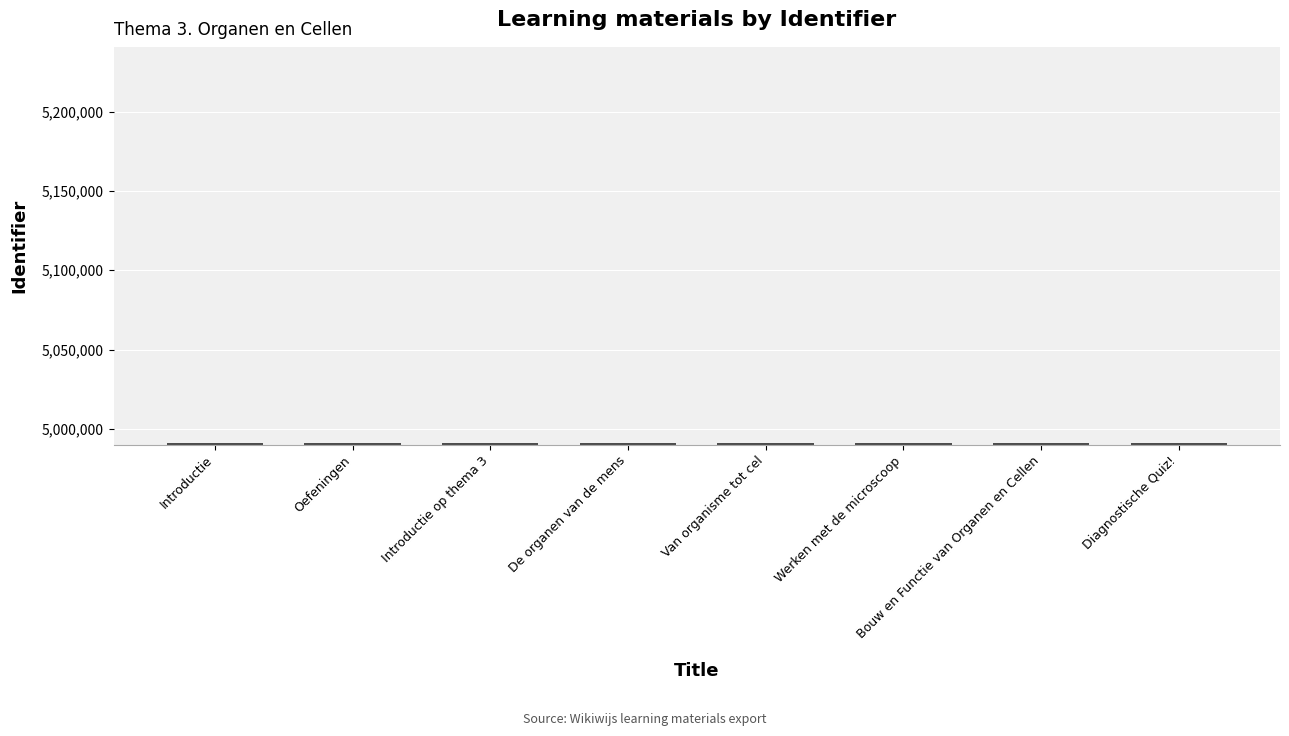

What is the greatest value displayed?

4991279